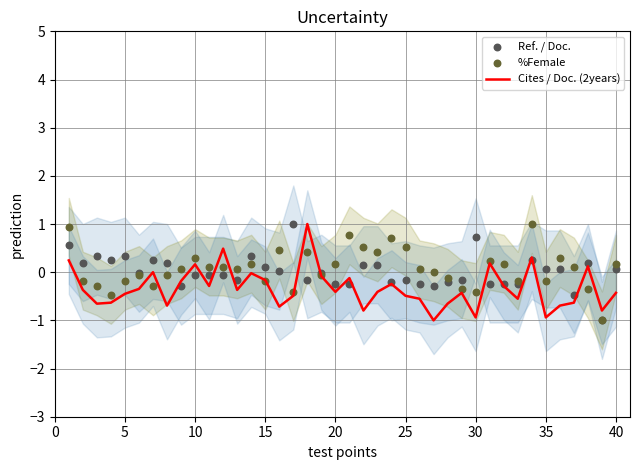

Which series has the largest Y range (max minus min)?

Cites / Doc. (2years)